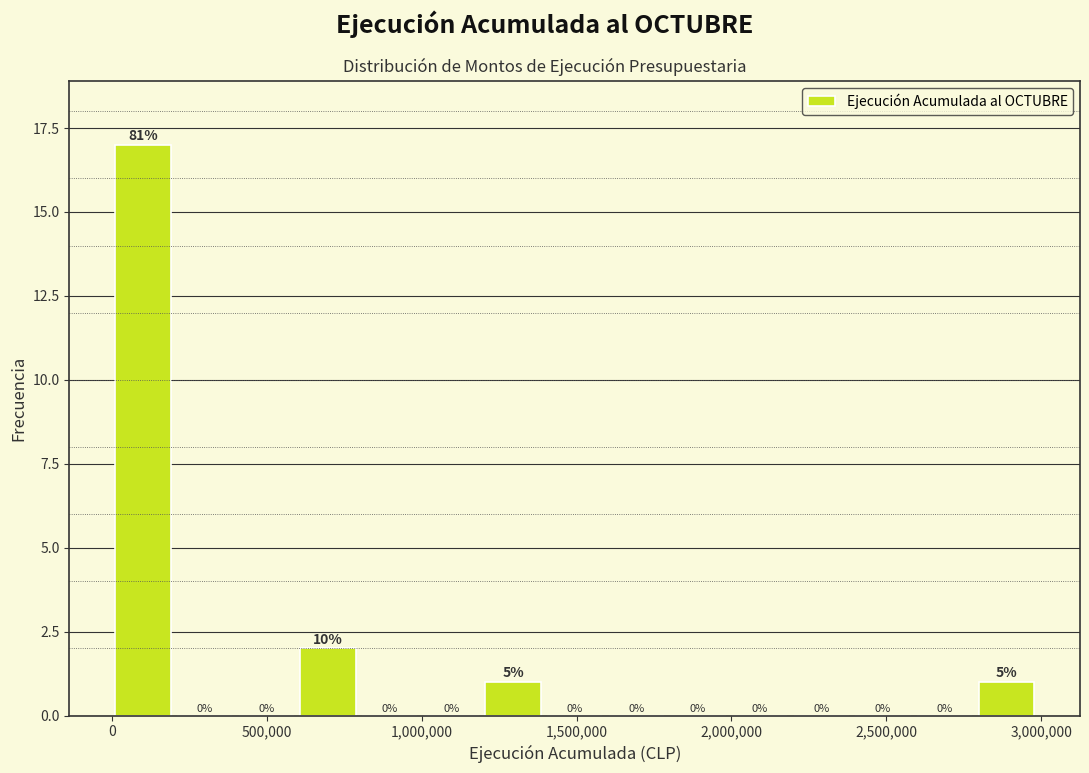

Read against the x-axis, roughly where is the centre of the tallest bar?

100000